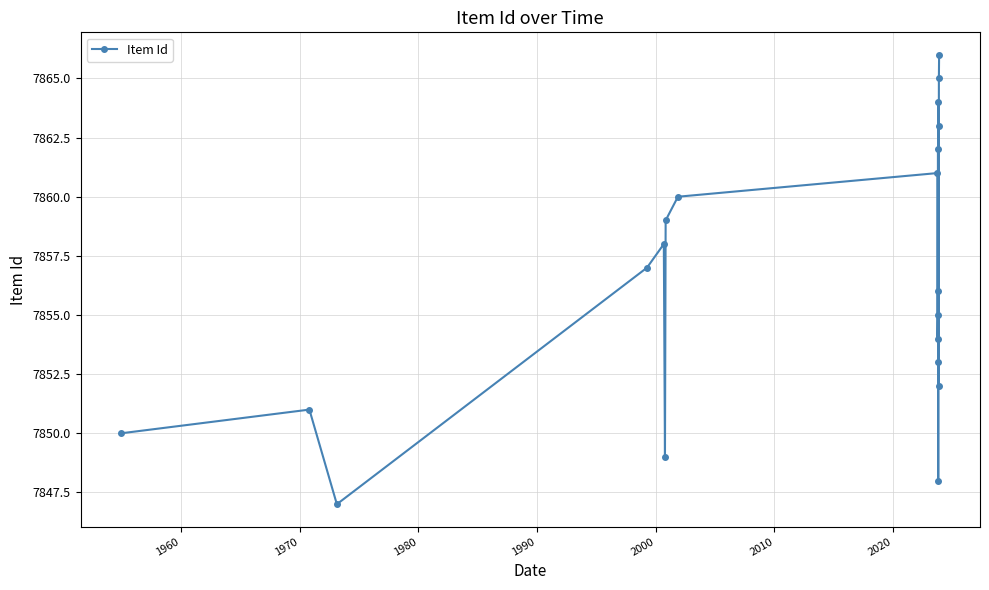

What is the greatest value displayed?

7866